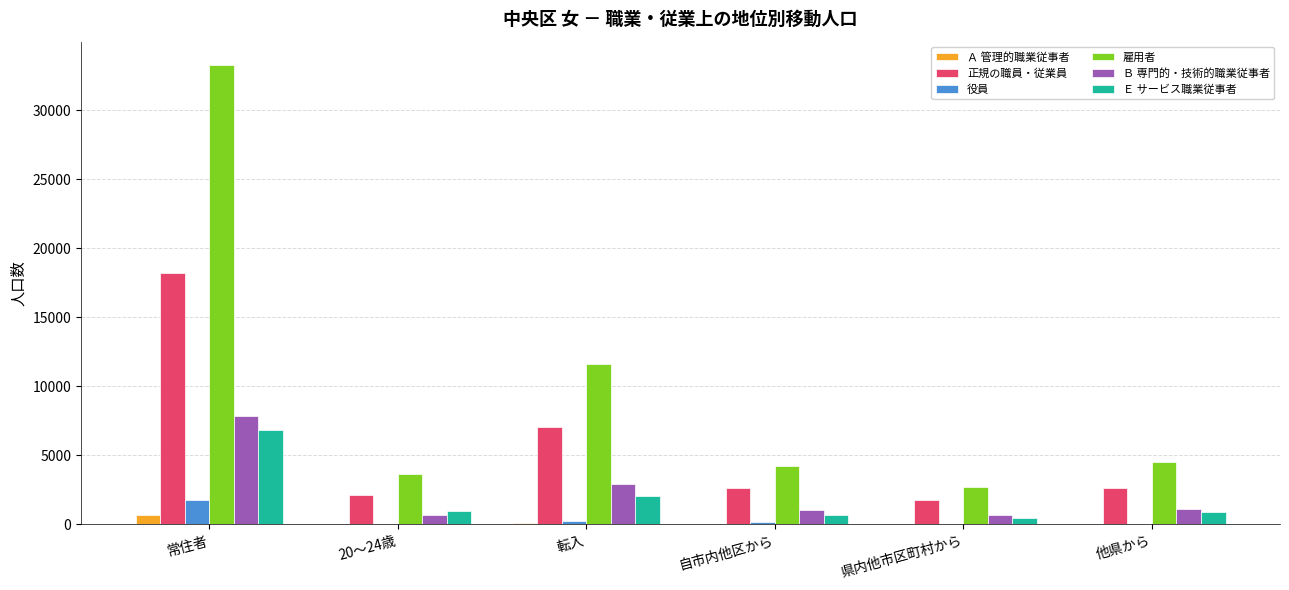

The Ｅ サービス職業従事者 series shows 6836 at 常住者. True or false?

True